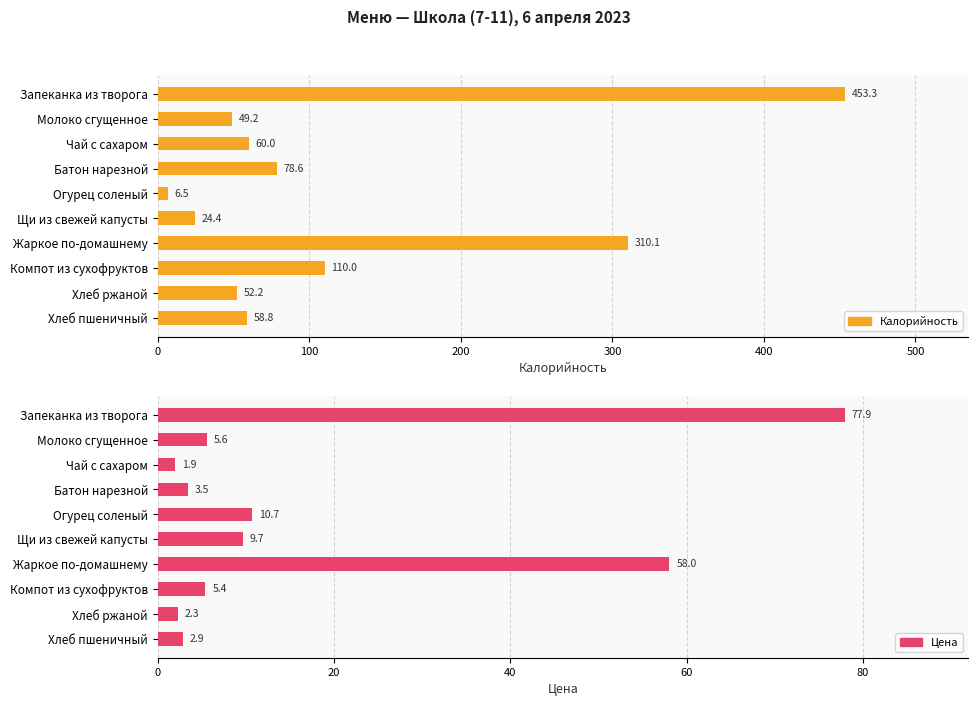

Which series has the largest range (max minus min)?

Калорийность